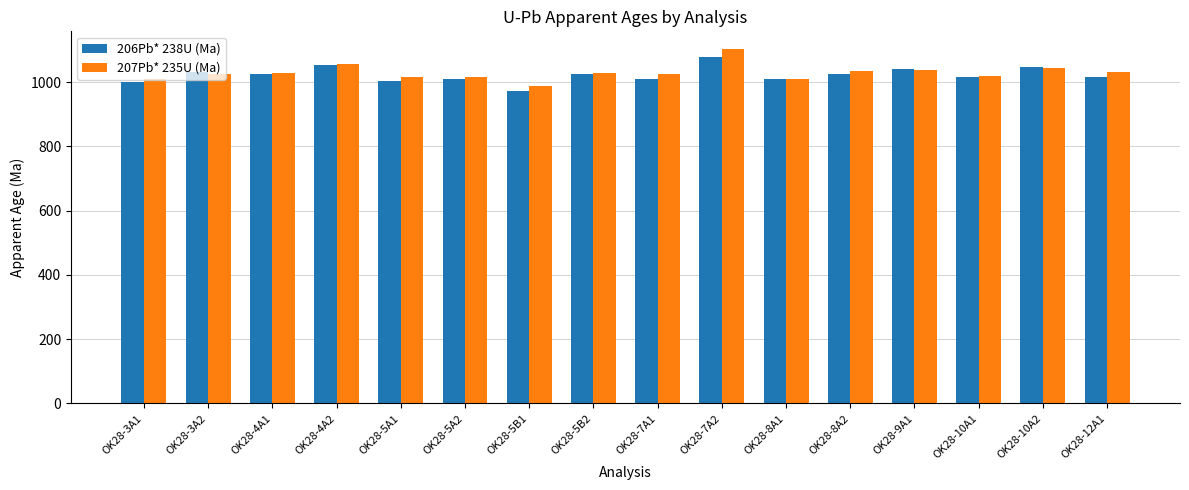

What is the difference between the maximum and minimum values in the 207Pb* 235U (Ma) series?

114.6